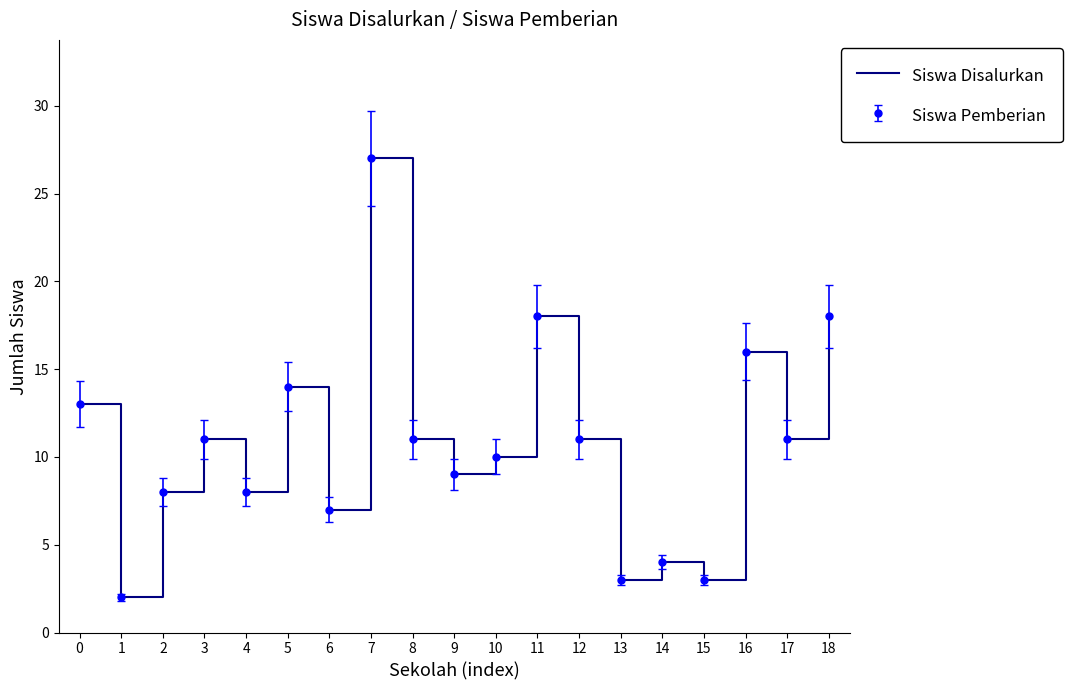

Reading left to right, transcribe all the data shown in this chart.

0=13	1=2	2=8	3=11	4=8	5=14	6=7	7=27	8=11	9=9	10=10	11=18	12=11	13=3	14=4	15=3	16=16	17=11	18=18